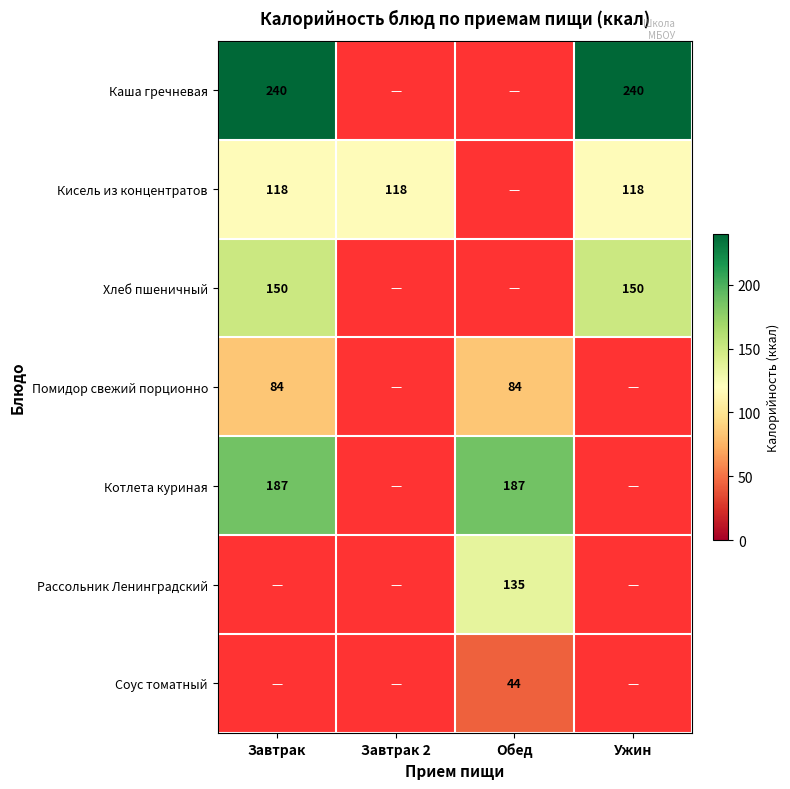

The value of Помидор свежий порционно at Обед is 133. True or false?

False